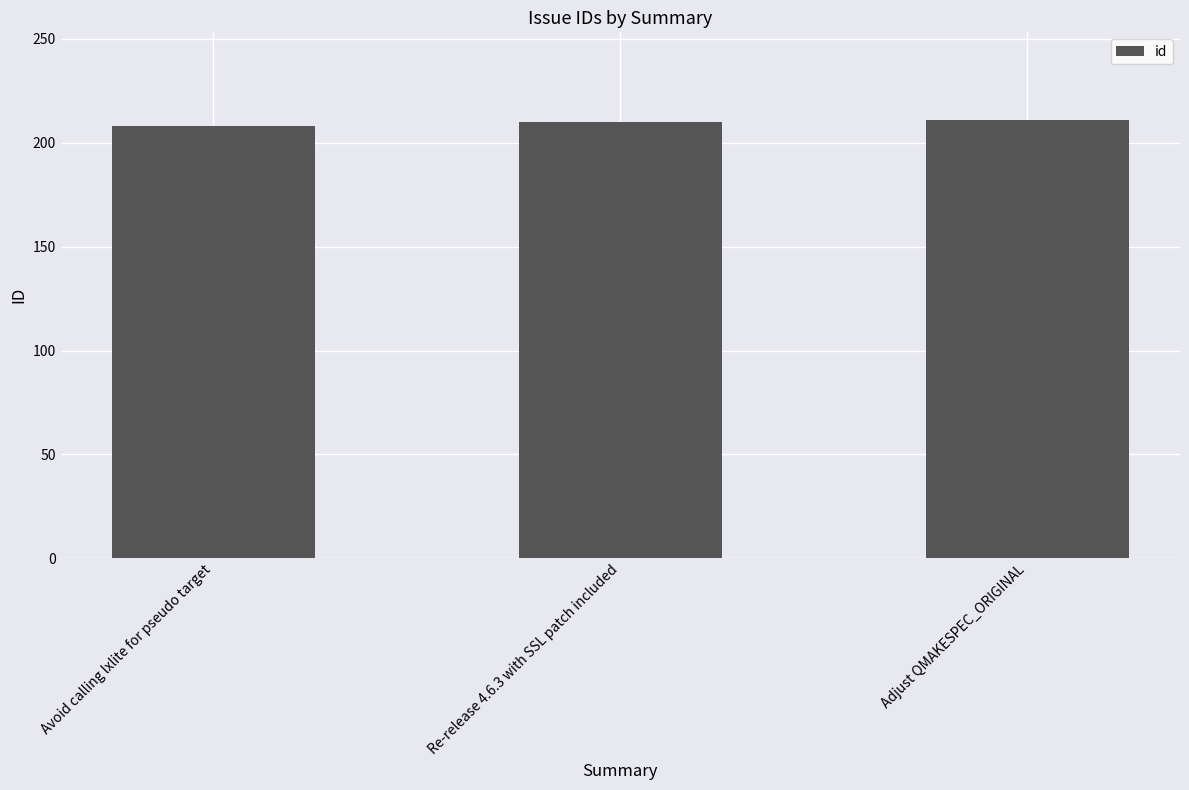

True or false: the data shows 208 at Avoid calling lxlite for pseudo target.

True